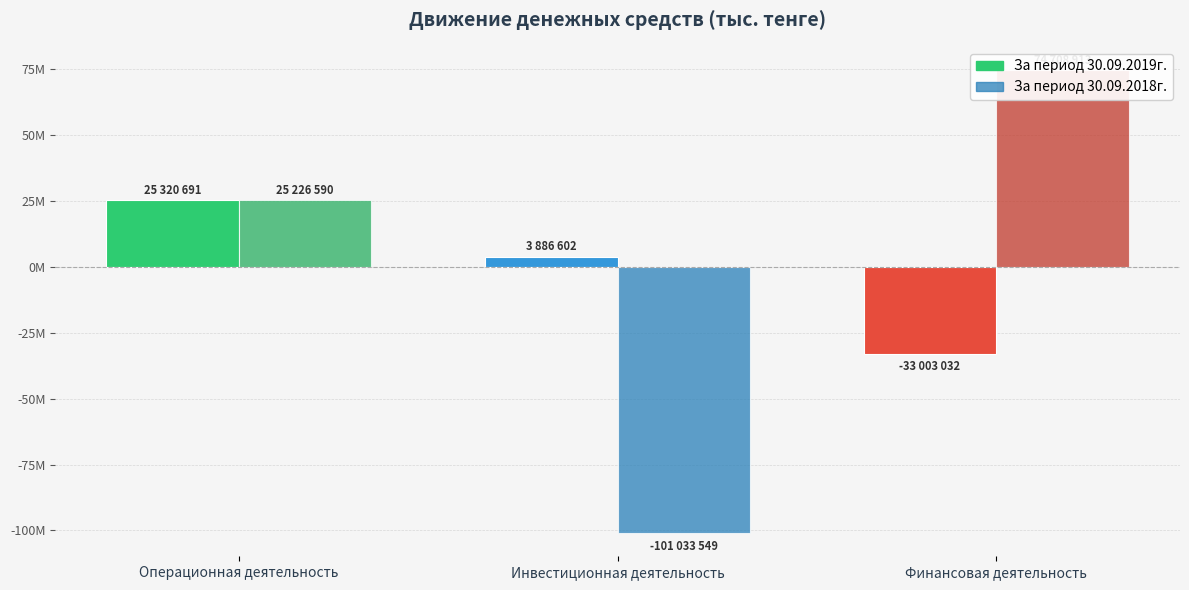

What is the label of the 3rd bar from the left?

Финансовая деятельность